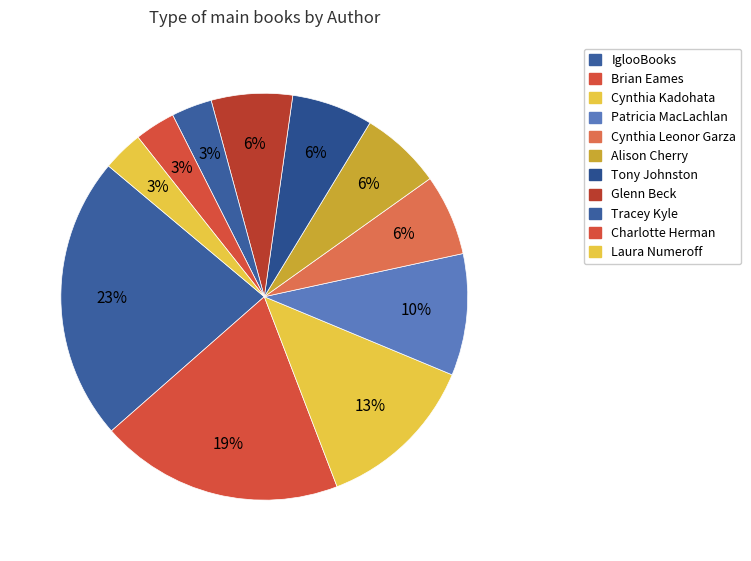

Approximately how many times larger is the value at Patricia MacLachlan compared to IglooBooks?

0.4